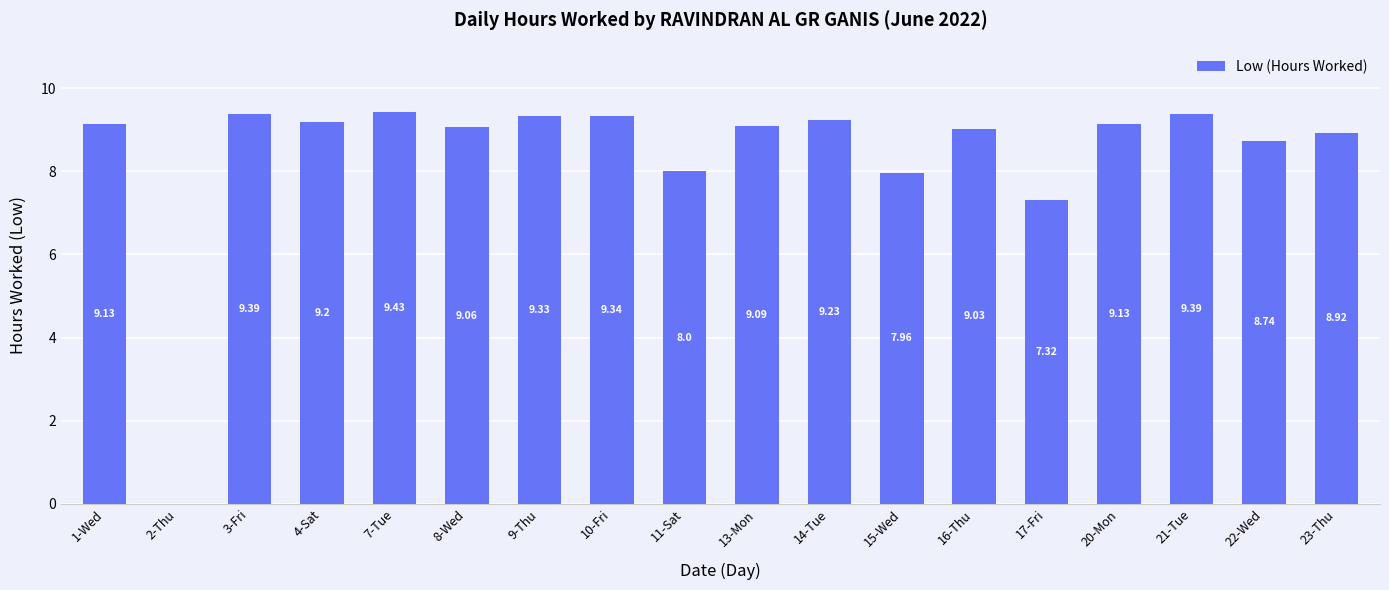

Which label corresponds to the largest value in the chart?

7-Tue